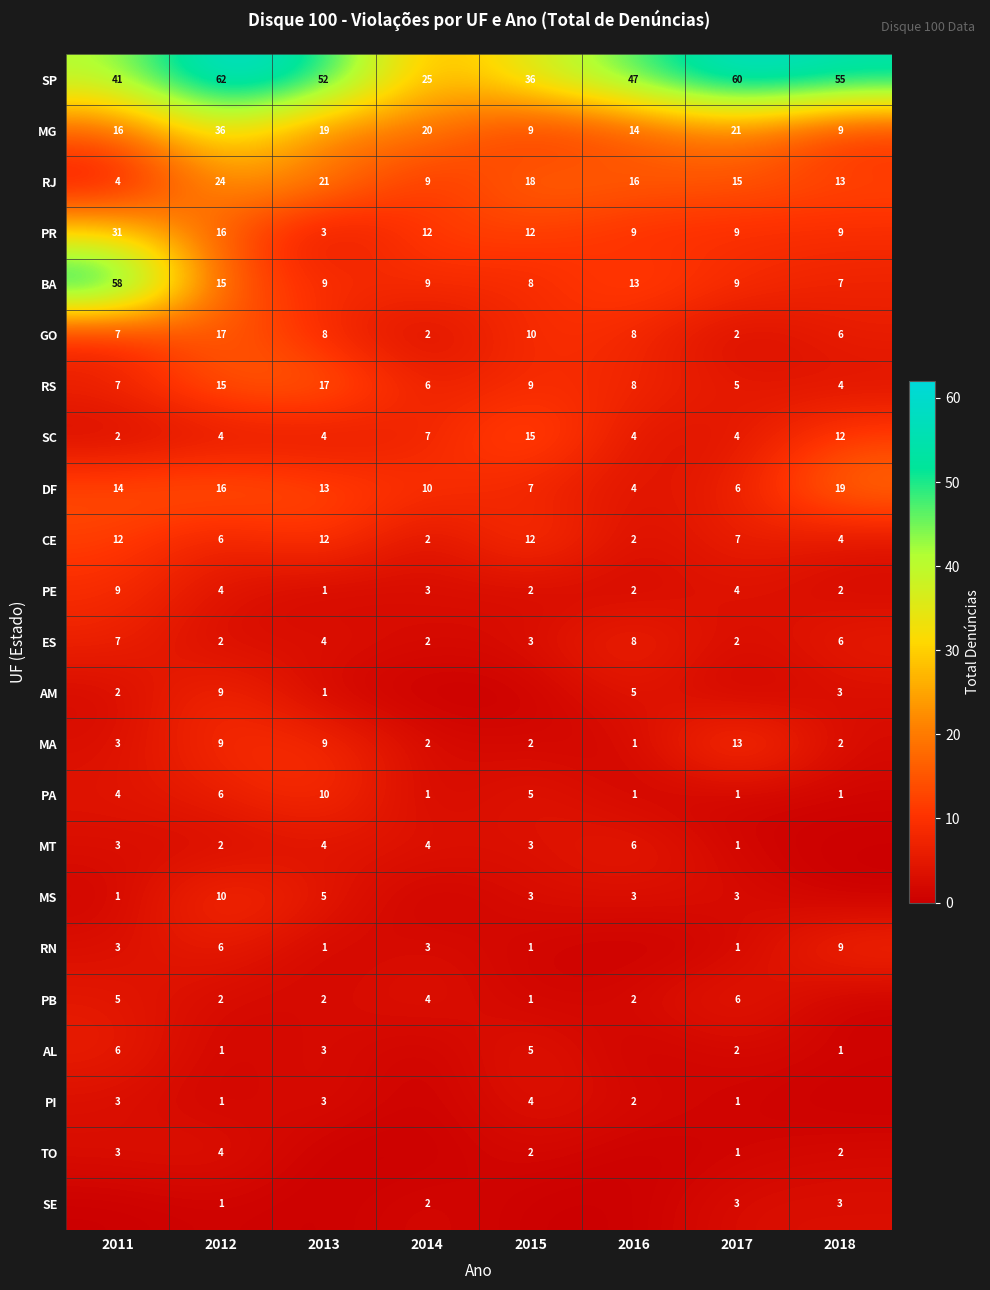

Where does the MG series first go above 19?

2012